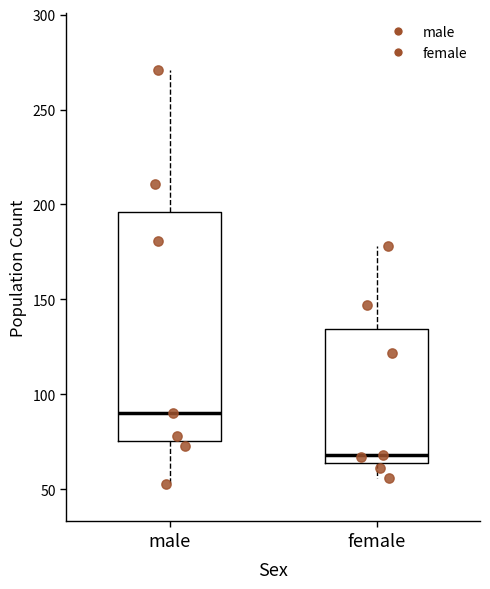

Reading left to right, transcribe this box plot: for each box, give where its median line is, the range the box spans, and where its two whiskers end, as read against the y-axis. The values are not printed on the chart, so give them approximately, as read against the axis.

male: median 90, box 75 to 195, whiskers 55 to 270
female: median 70, box 65 to 135, whiskers 55 to 180